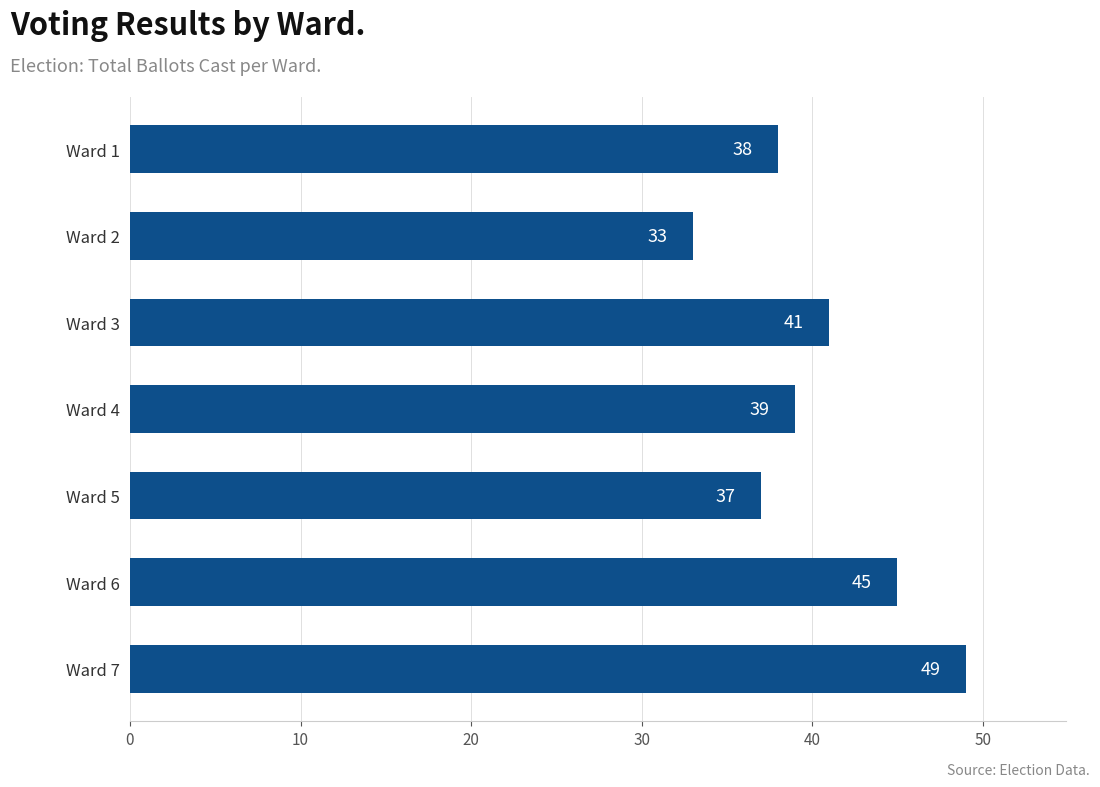

Reading bottom to top, what are all the values shown in this chart?

Ward 7=49	Ward 6=45	Ward 5=37	Ward 4=39	Ward 3=41	Ward 2=33	Ward 1=38